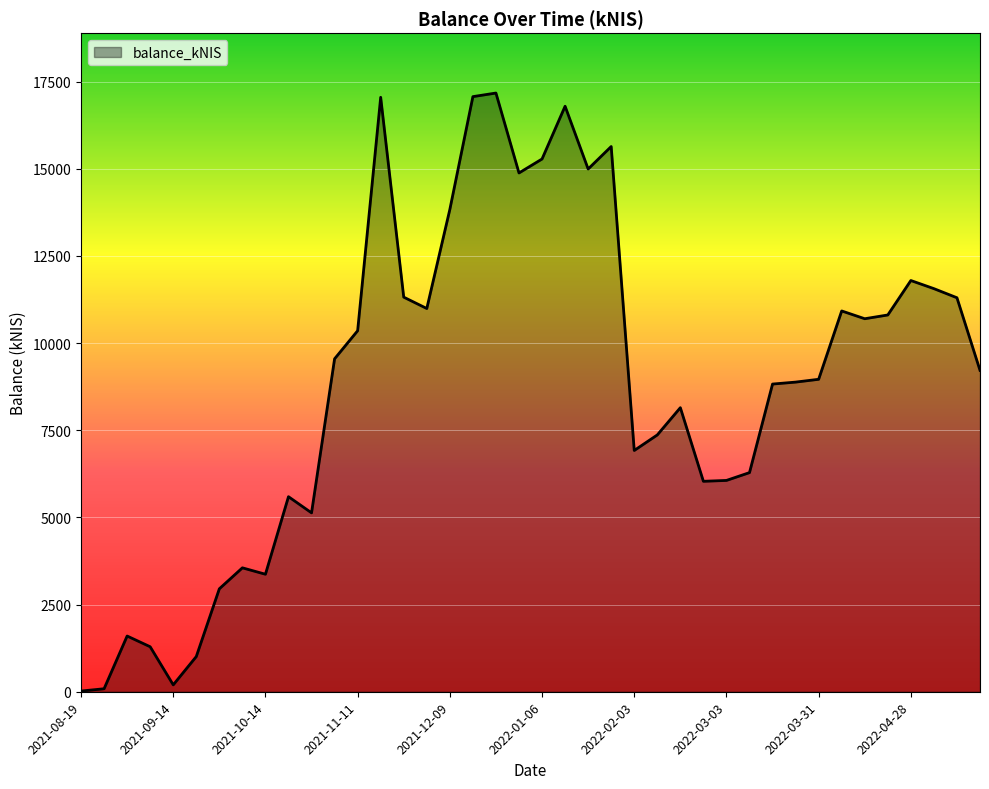

What is the greatest value displayed?

17172.9